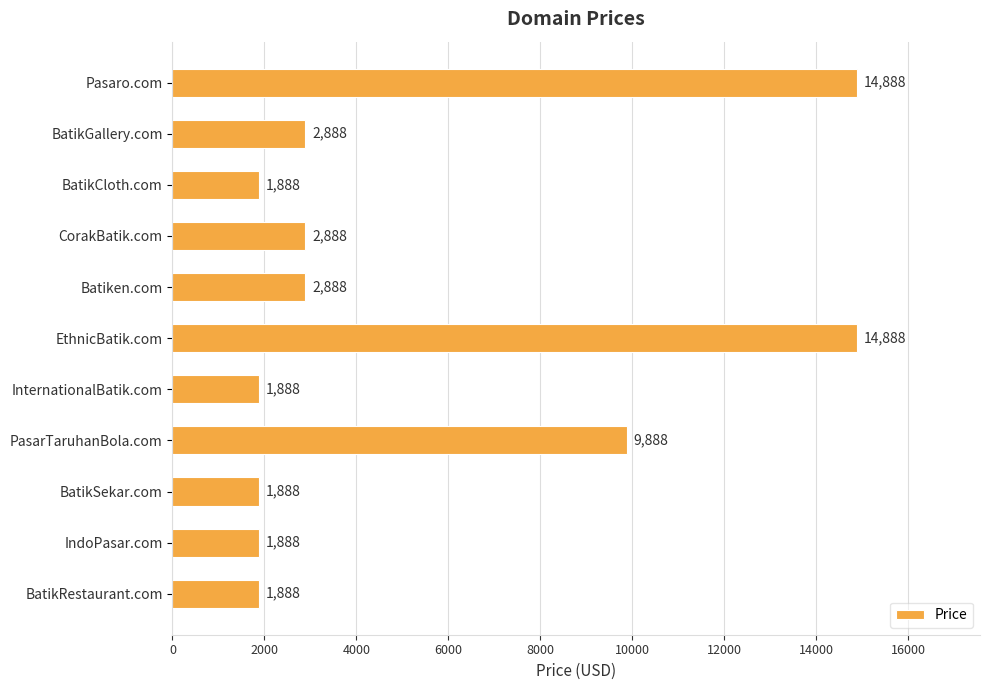

What is the minimum value shown in the chart?

1888